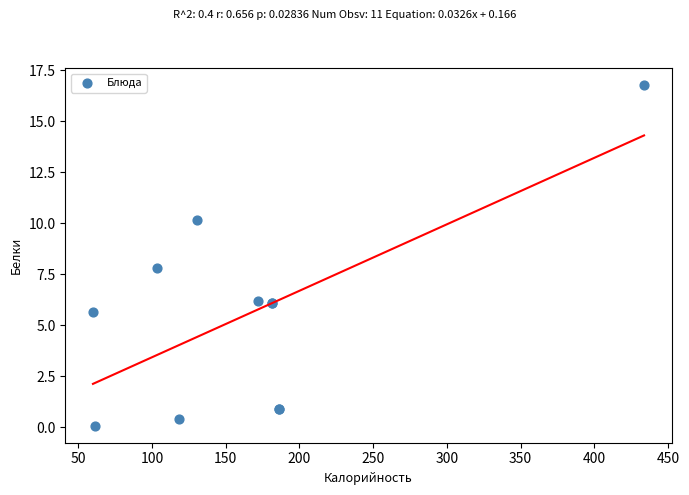

What Y value in the scatter plot is closest to 8?

7.8